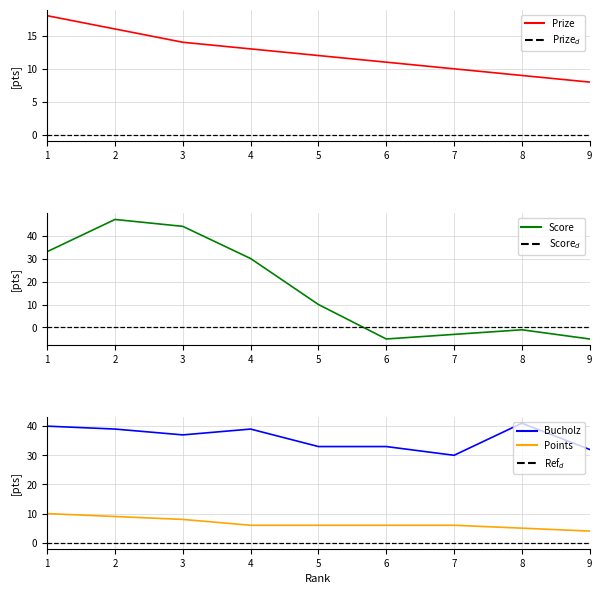

What is the sum of the Bucholz values at 2 and 7?

69